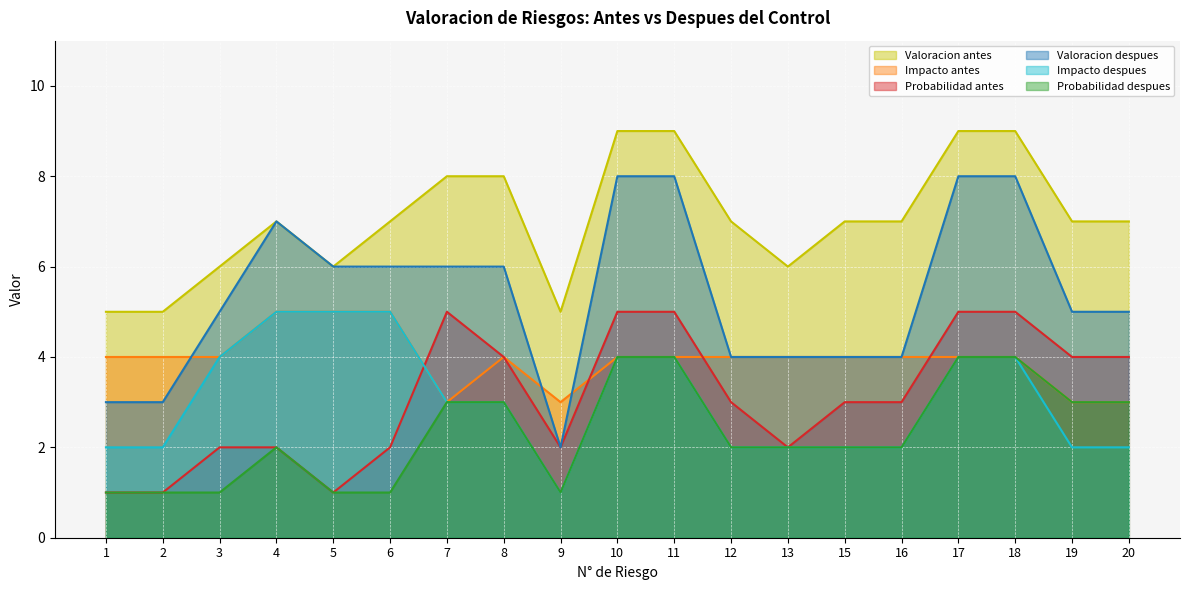

The Valoracion antes series shows 7 at 4. True or false?

True